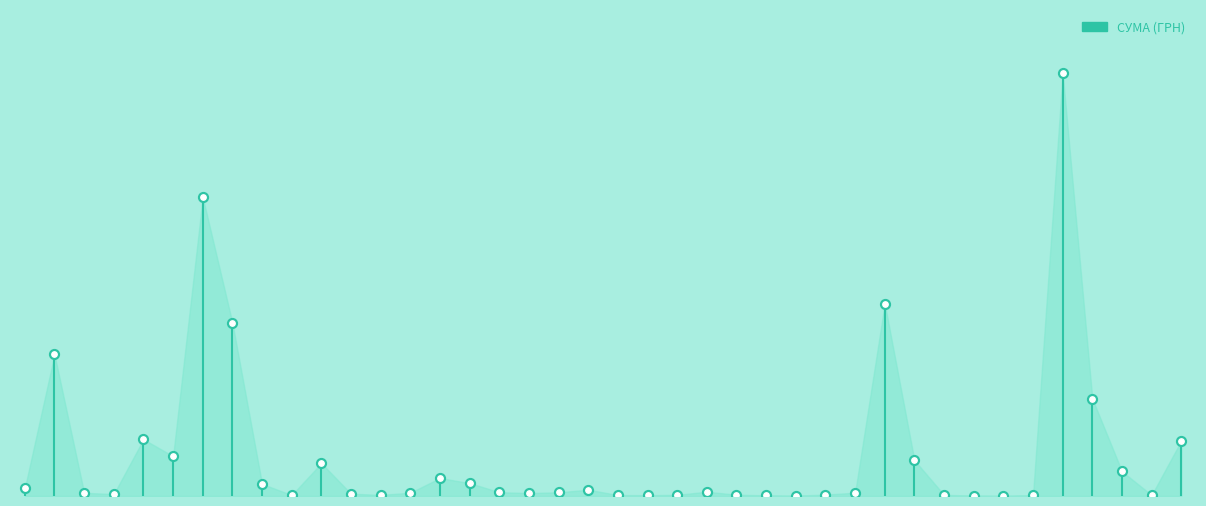

What is the change in value from 12.05.2016 to 04.02.2016?

+0.2